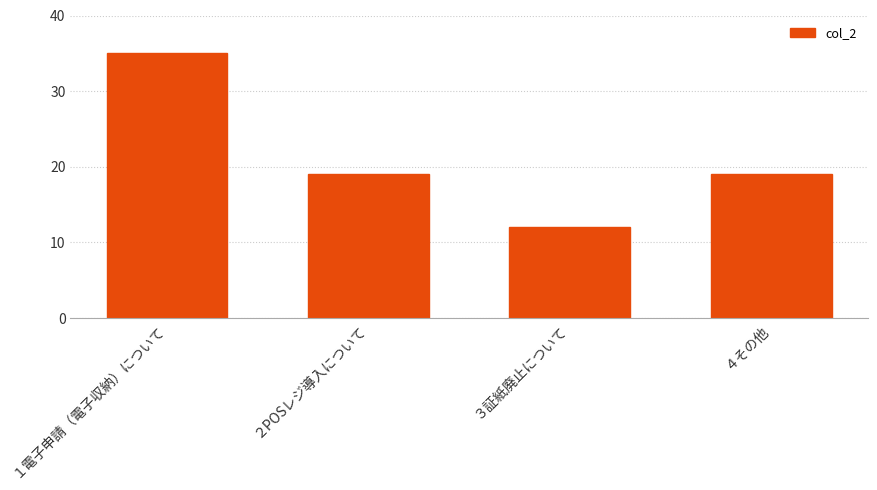

The value at ４その他 is 13. True or false?

False